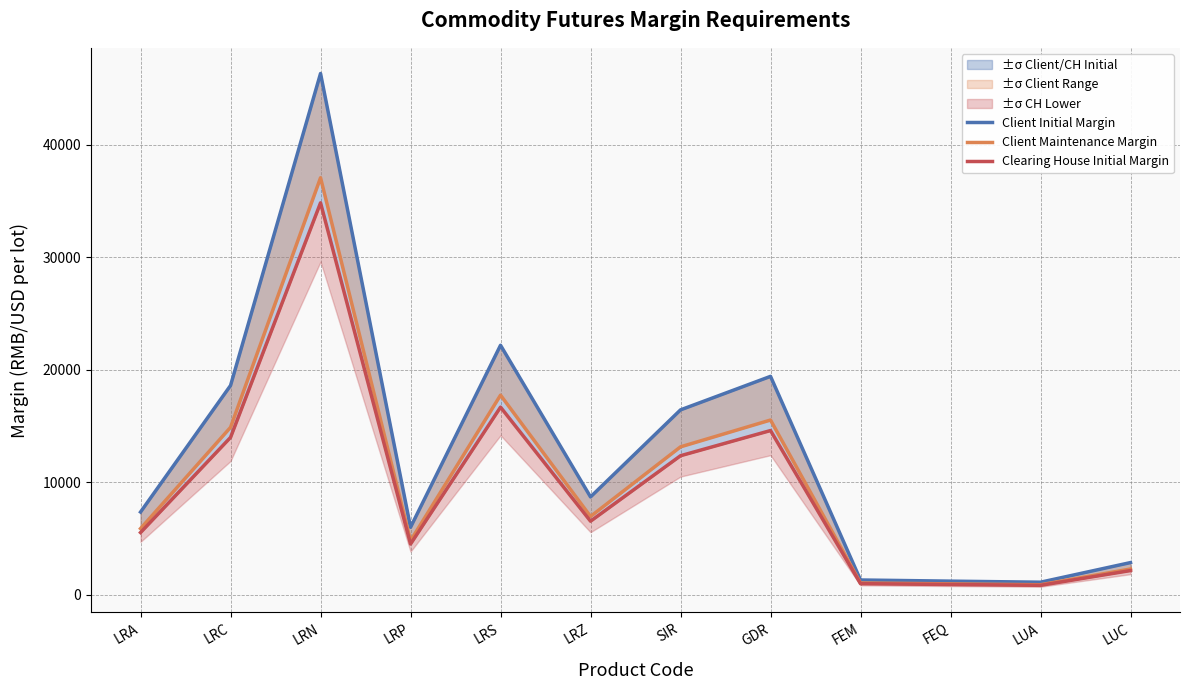

The Clearing House Initial Margin series shows 1416 at FEQ. True or false?

False